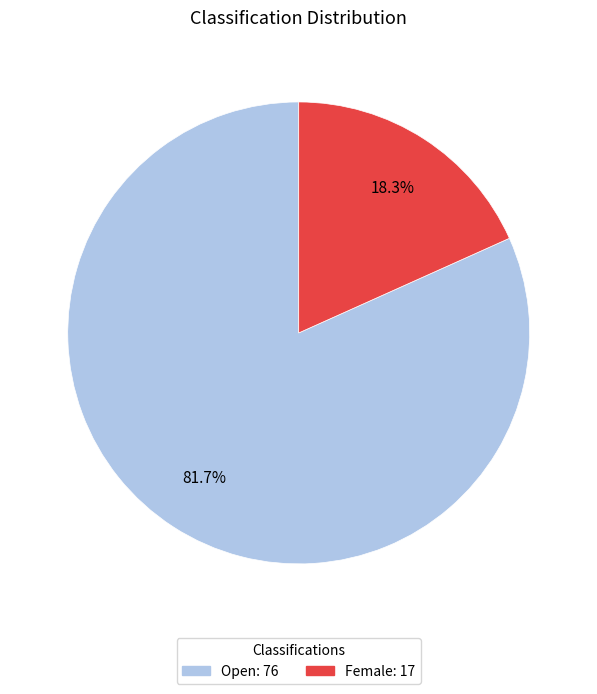

How many segments does this pie chart have?

2